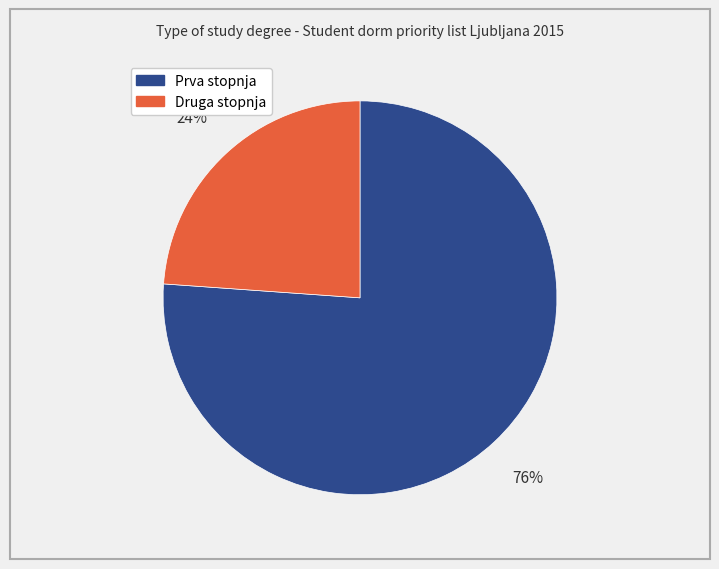

Rank the categories by value from highest to lowest.

Prva stopnja, Druga stopnja